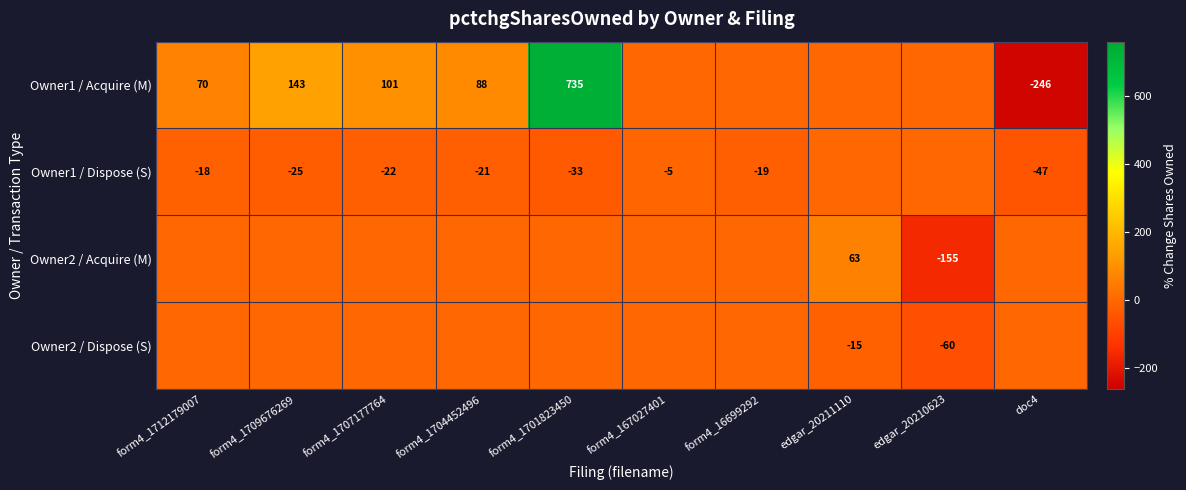

What is the total value across all series at form4_16699292?

-19